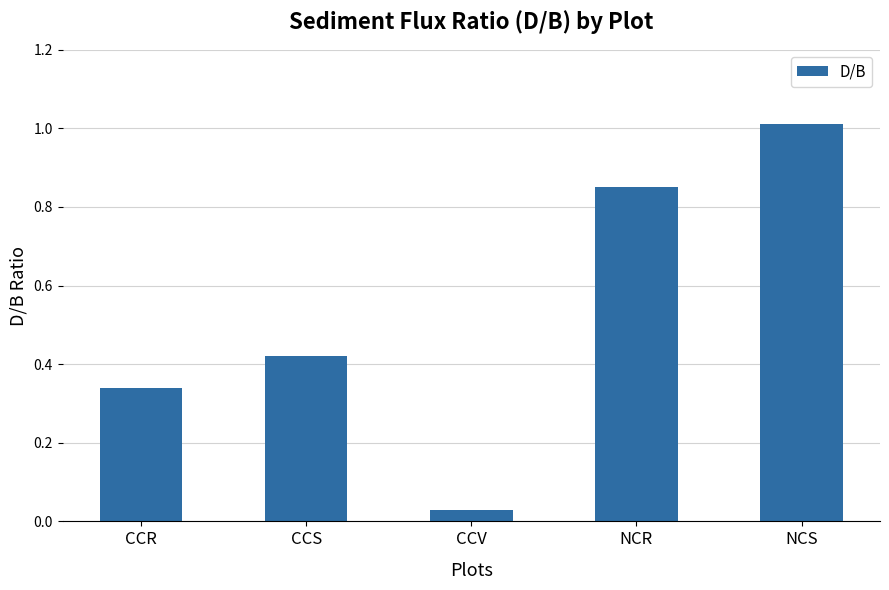

What is the label of the 3rd bar from the left?

CCV